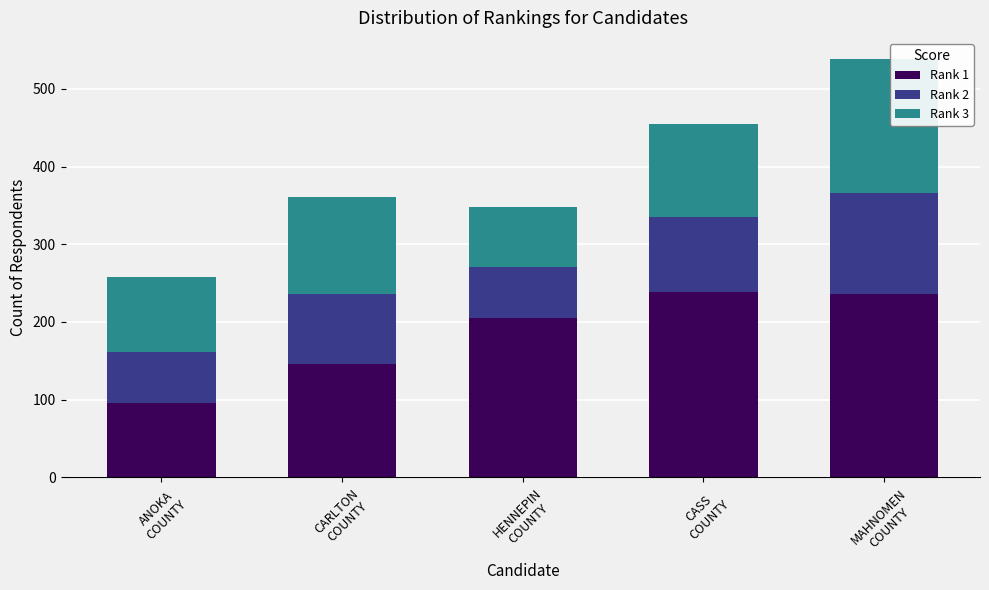

What is the minimum value for Rank 1?

95.5